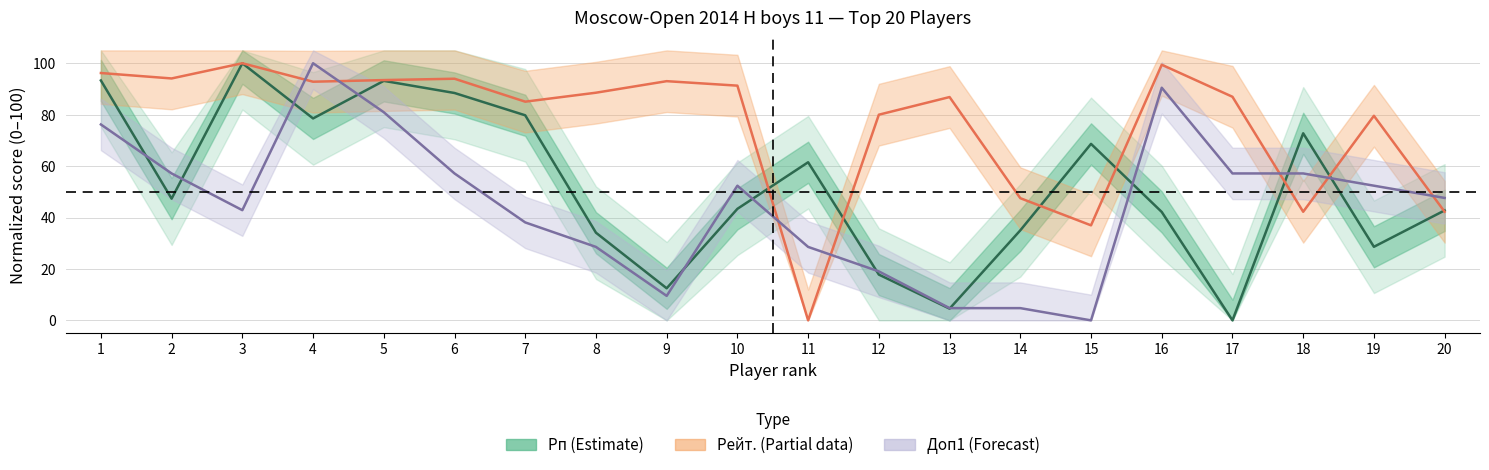

The value of Рп (center) at 7 is 79.8. True or false?

True